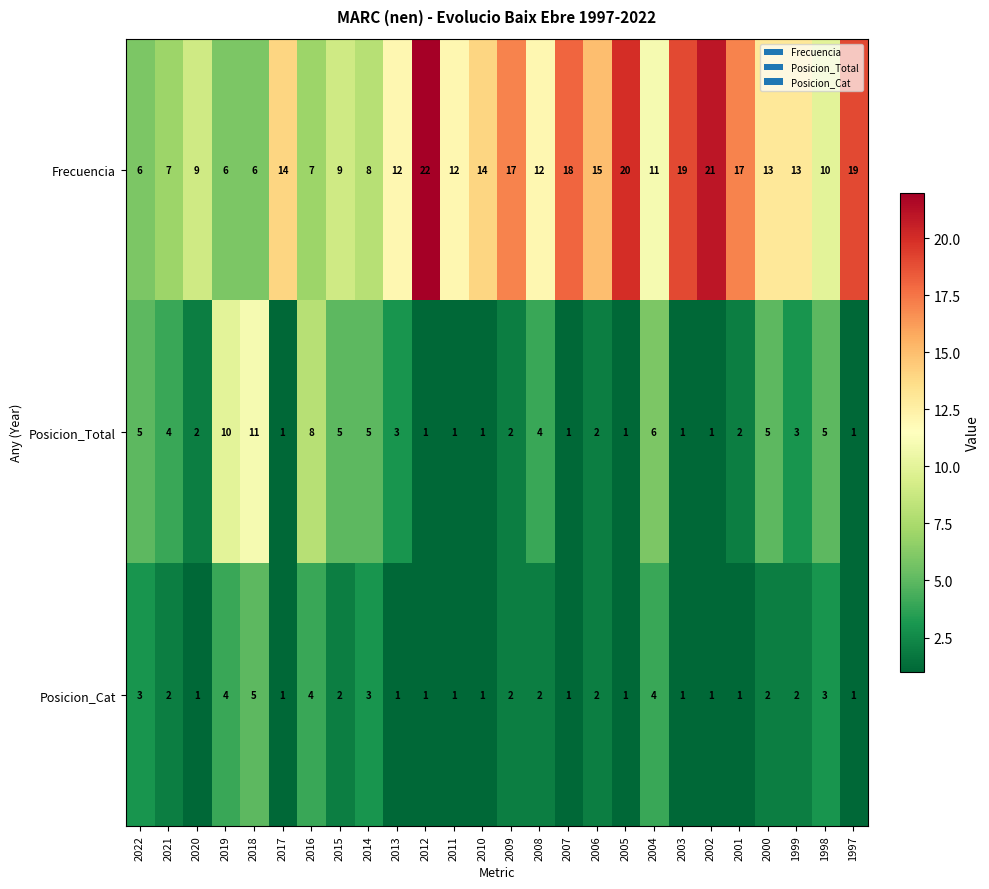

What is the difference between the highest and lowest values at 2001?

16